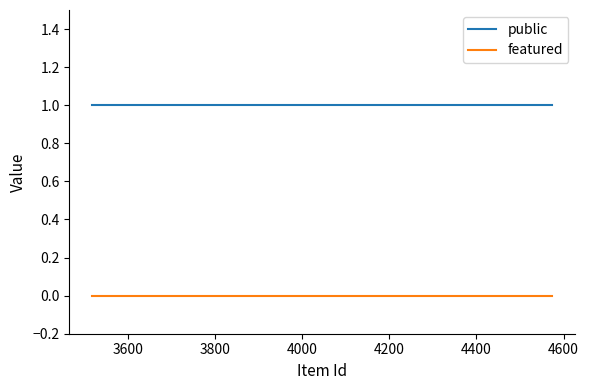

True or false: featured and public intersect in this chart.

False